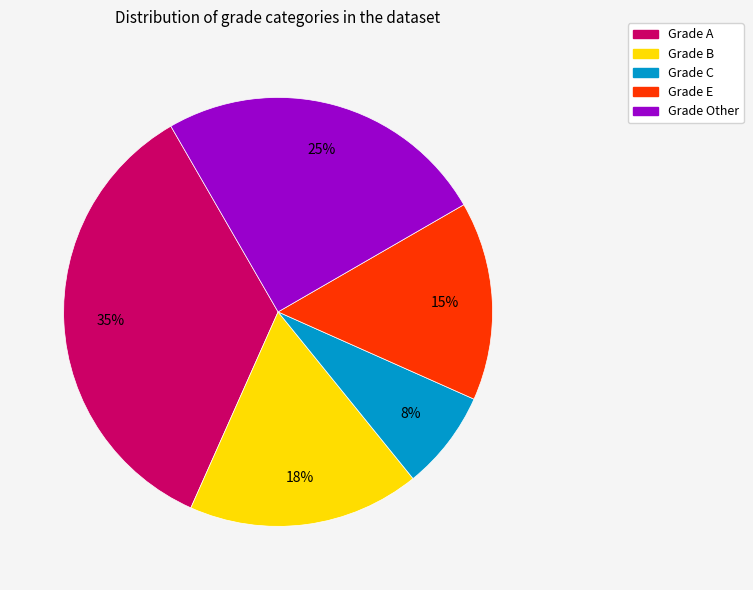

Is there any slice that represents more than half of the pie?

No